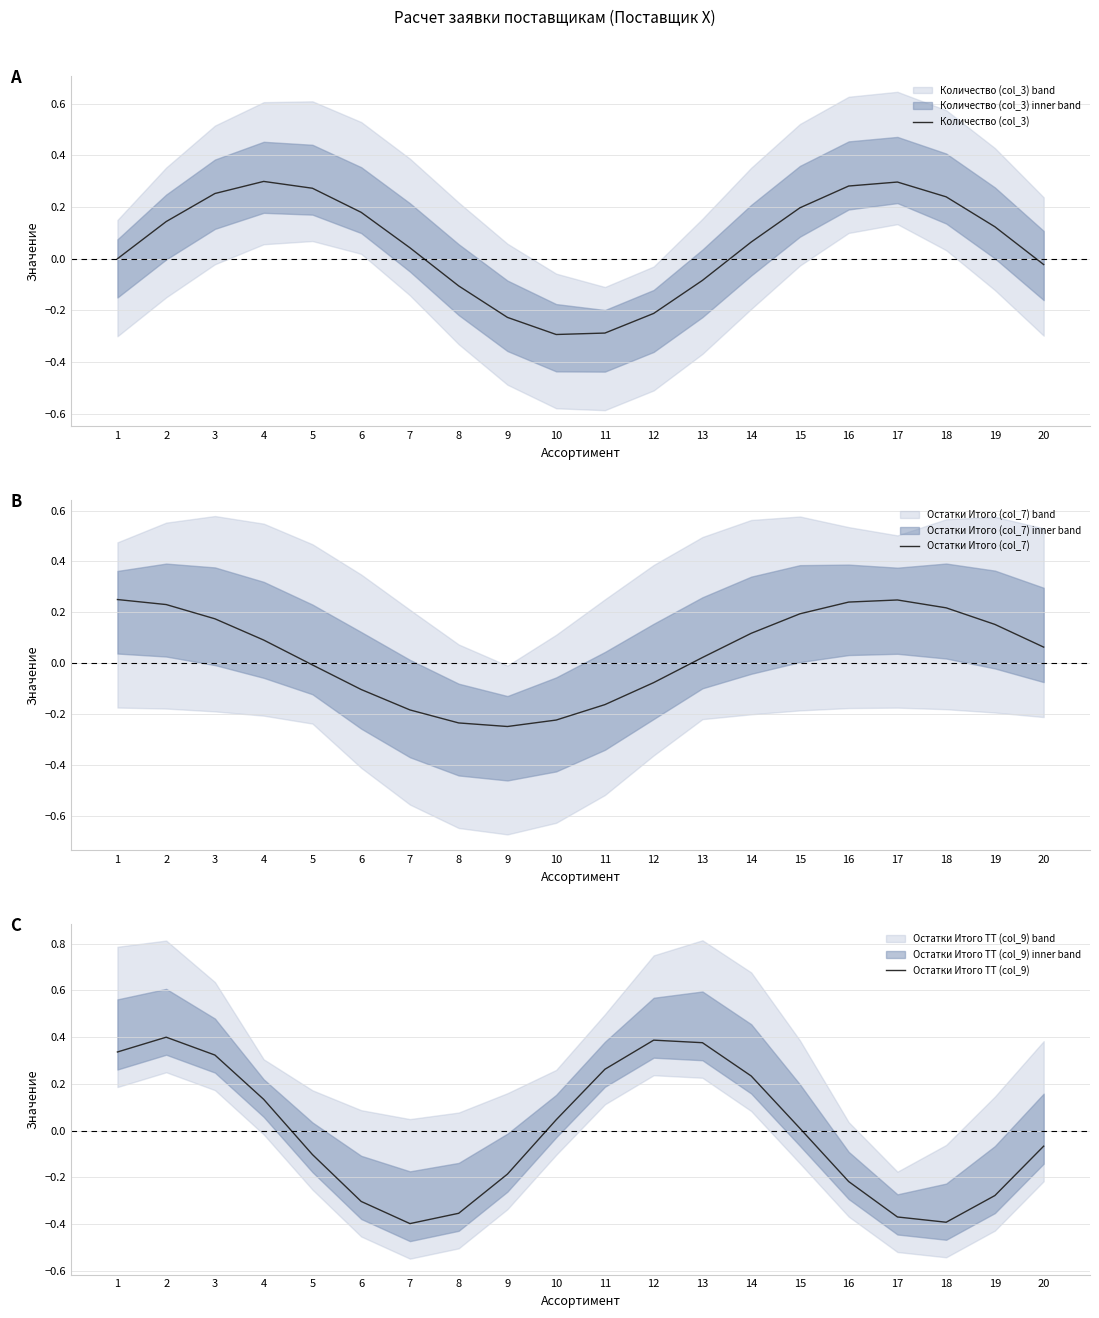

Where do Количество (col_3) and Остатки Итого ТТ (col_9) first cross each other?

3 and 4